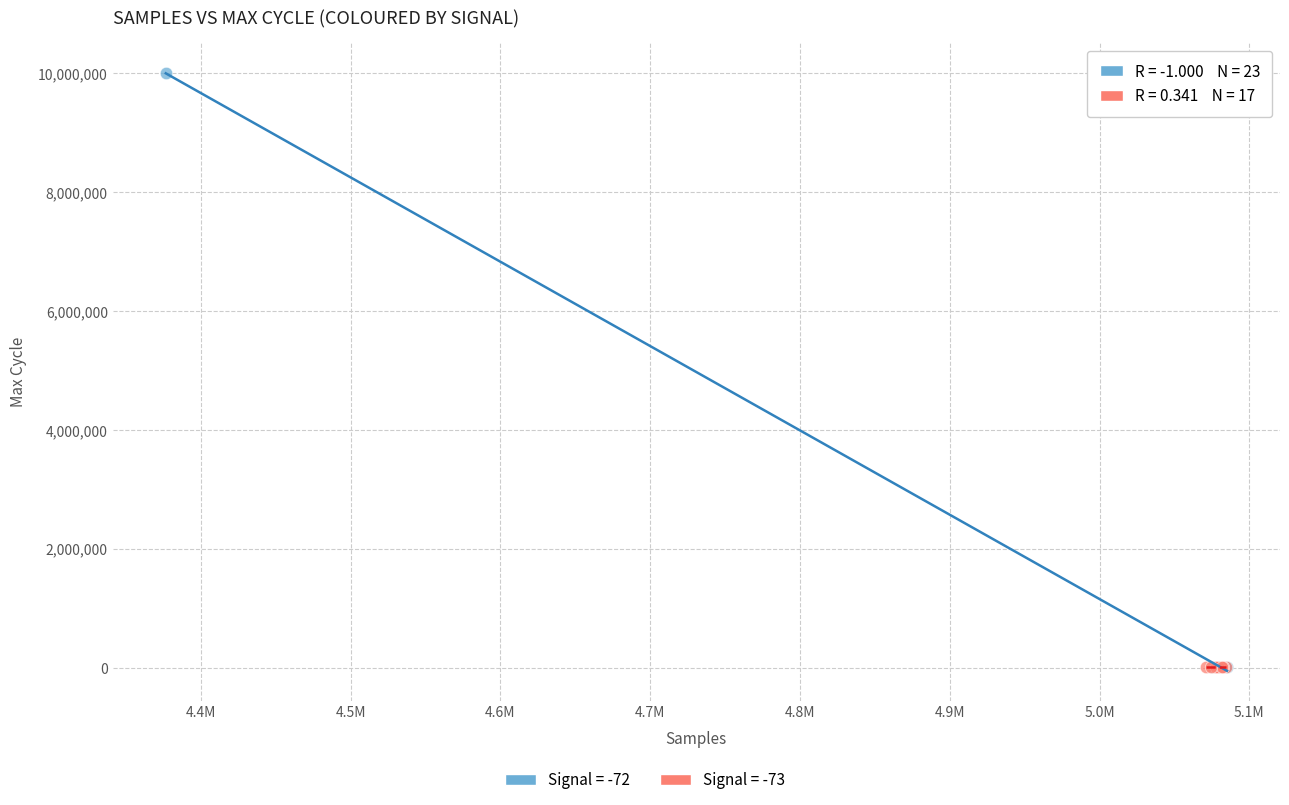

Which series has the widest spread of Y values?

Signal = -72